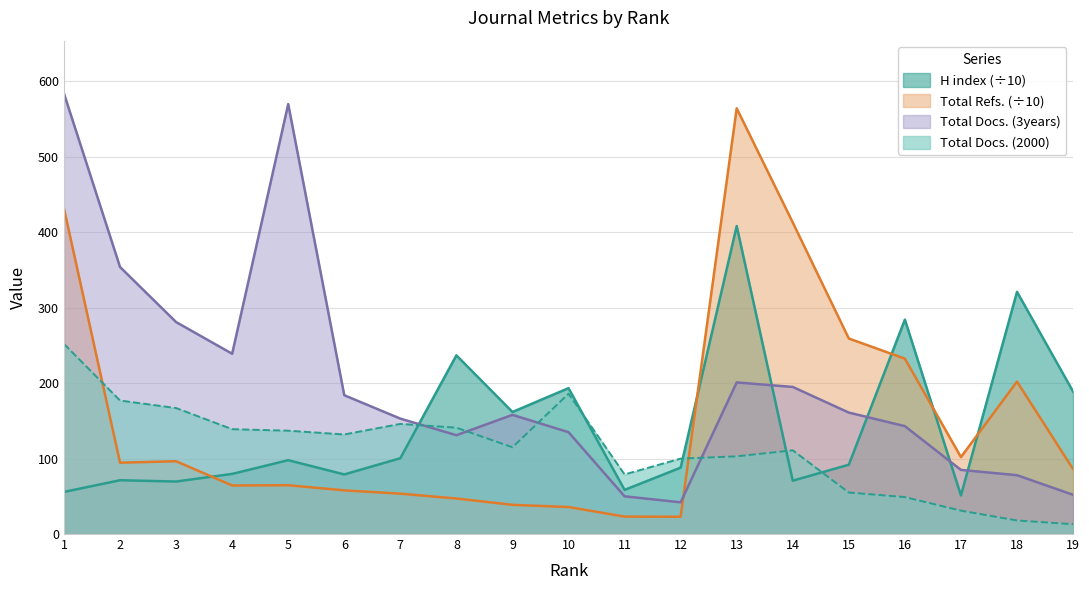

Which series has the largest total across all categories?

Total Docs. (3years)